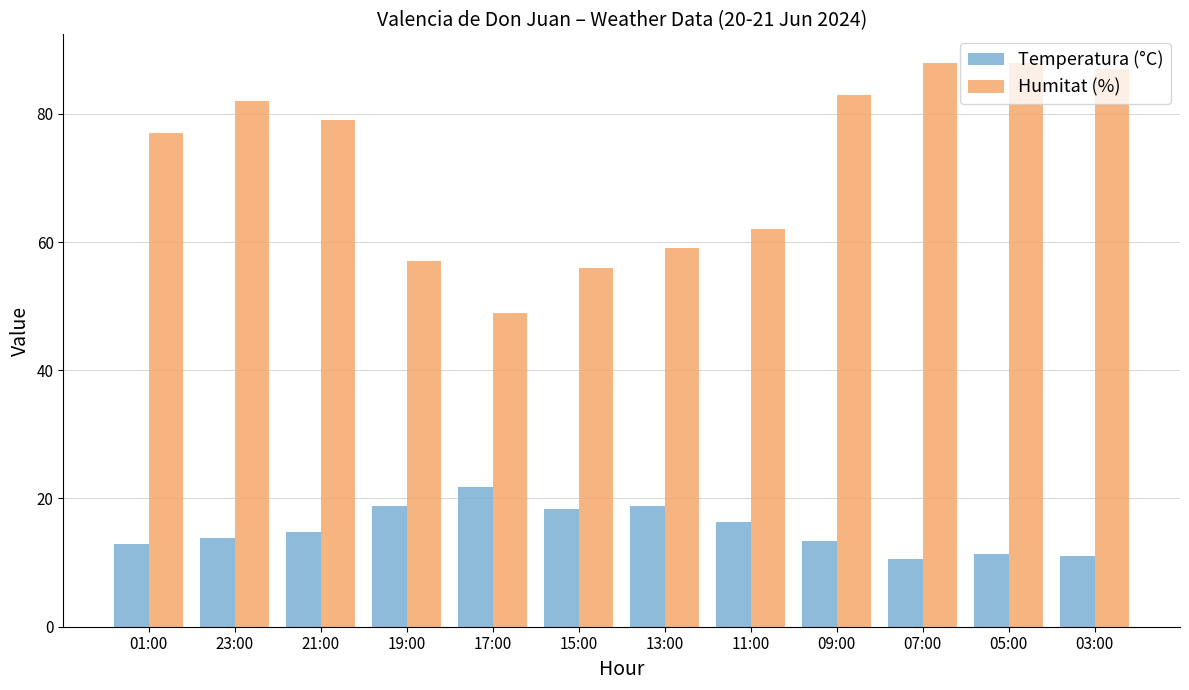

What is the value of the Humitat (%) bar at the 6th from the left?

56.0